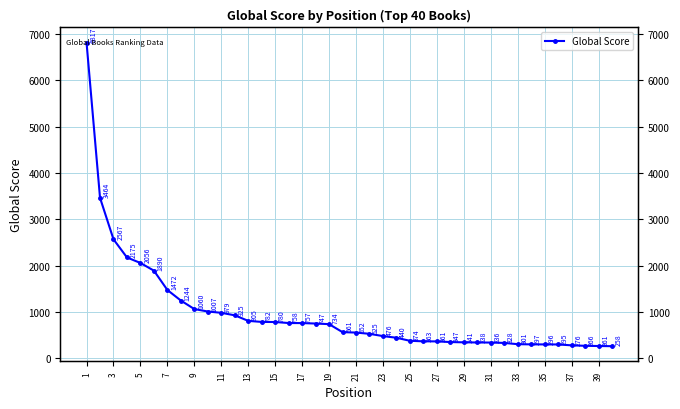

True or false: the data shows 832 at 3.

False